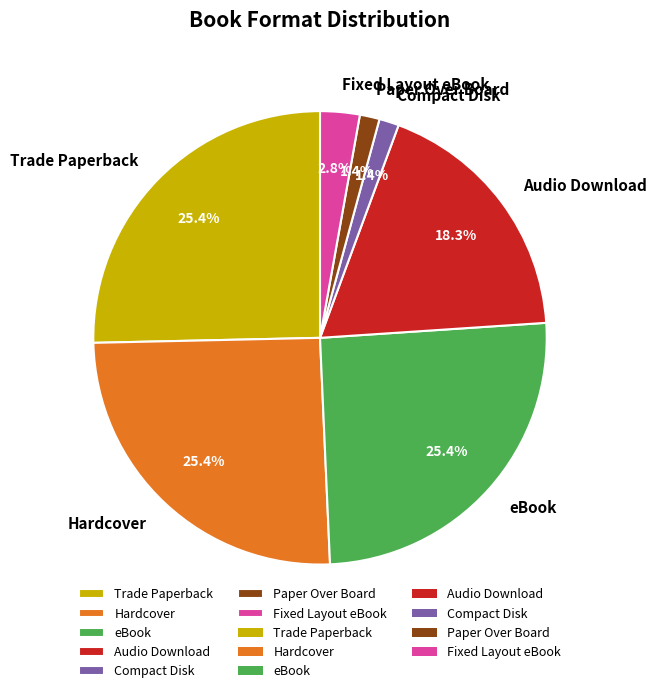

To the nearest percent, what portion does eBook represent?

25%